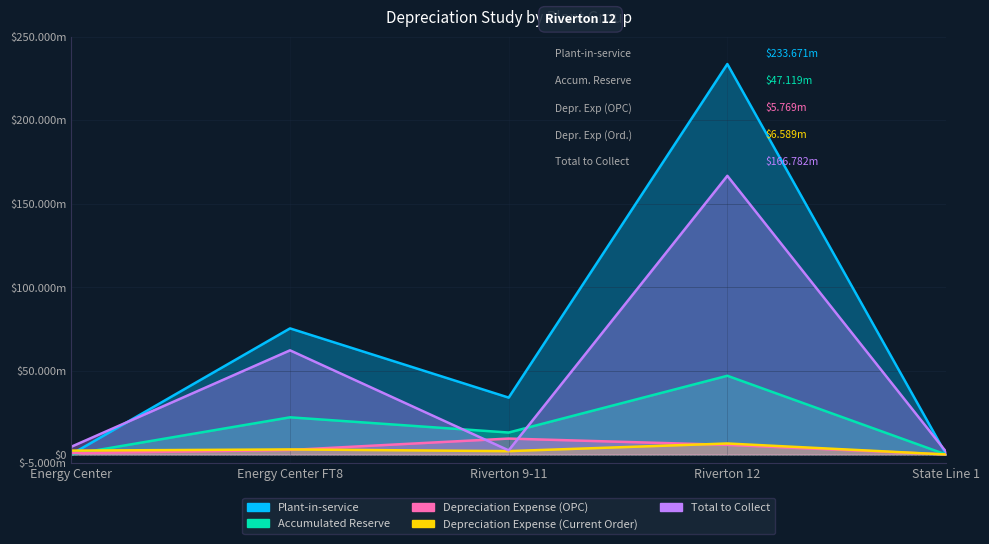

What is the difference between the Depreciation Expense (Current Order) values at State Line 1 and Riverton 9-11?

2003828.4